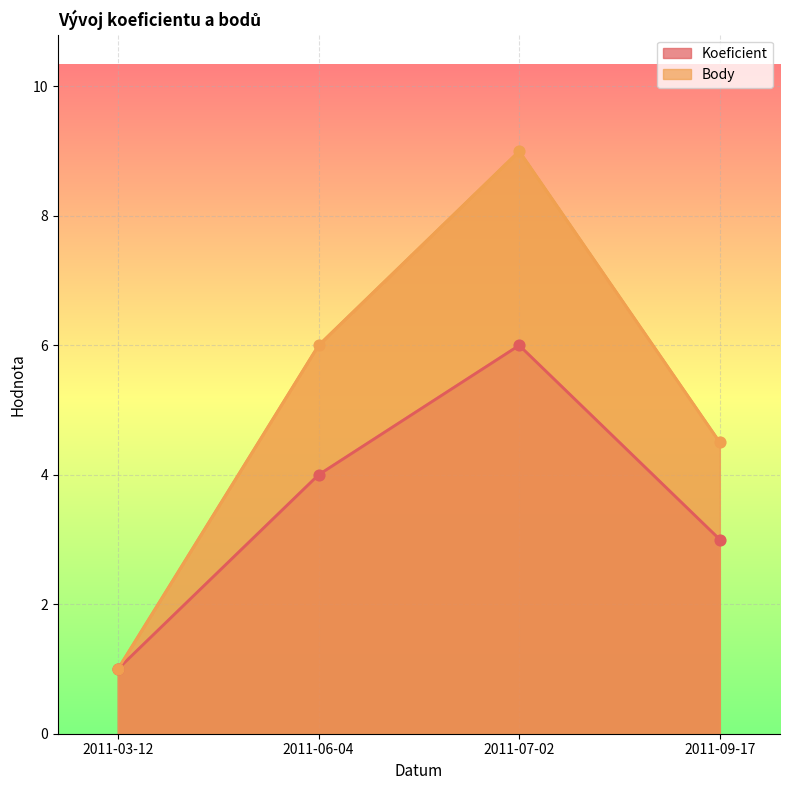

What is the total value across all series at 2011-06-04?

10.0